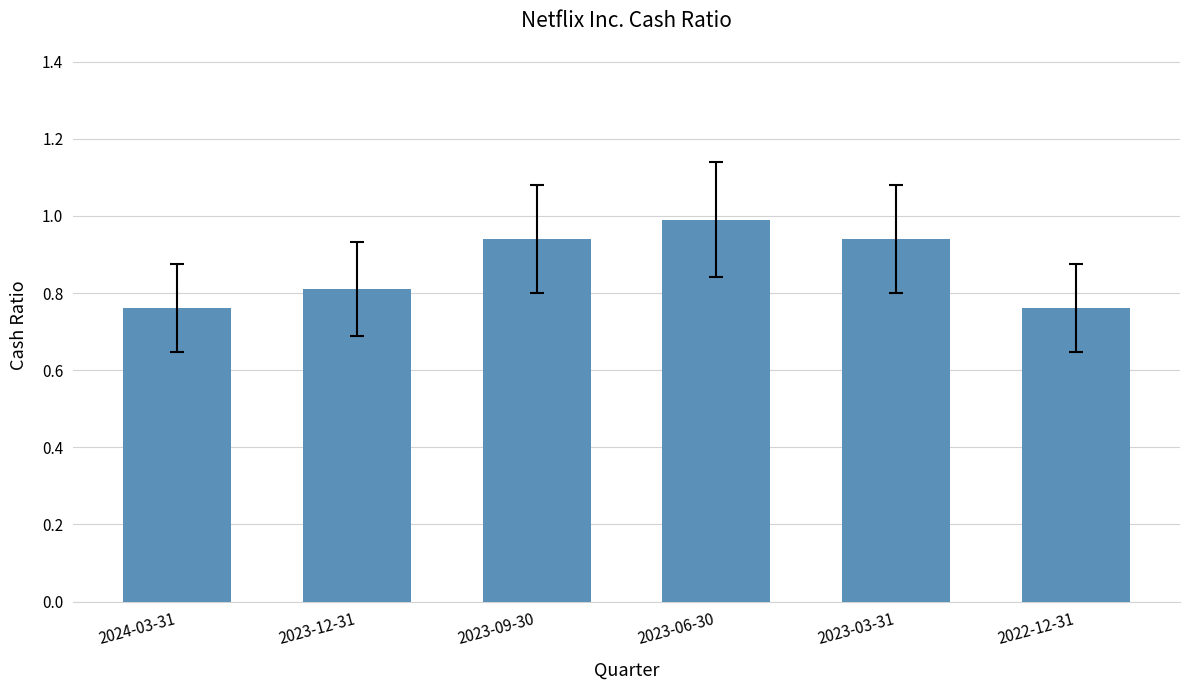

What position from the right is 2023-06-30?

3